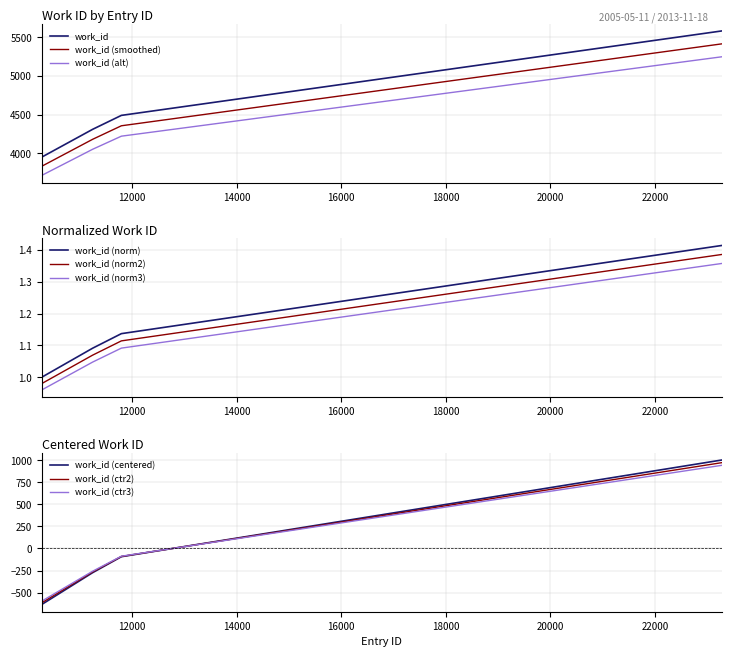

What is the difference between the values at 11241 and 11792?

181